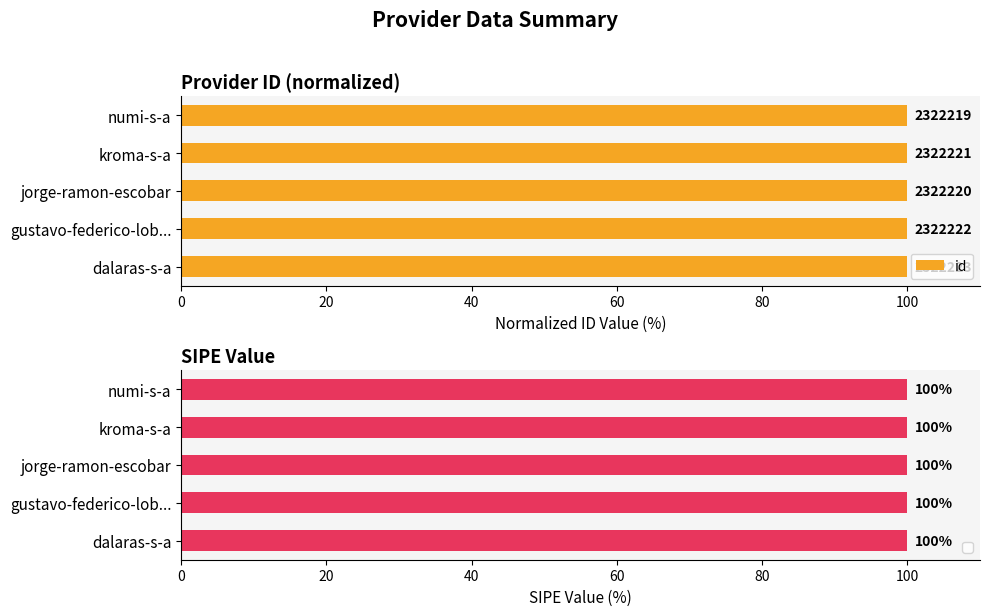

The value at jorge-ramon-escobar is 38.4. True or false?

False